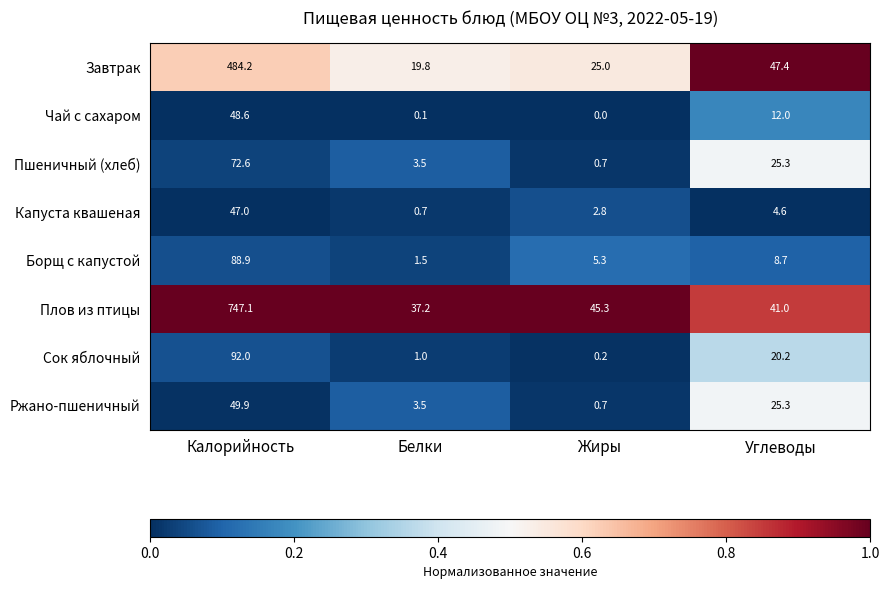

Rank the series by their maximum value, from highest to lowest.

Плов из птицы, Завтрак, Сок яблочный, Борщ с капустой, Пшеничный (хлеб), Ржано-пшеничный, Чай с сахаром, Капуста квашеная